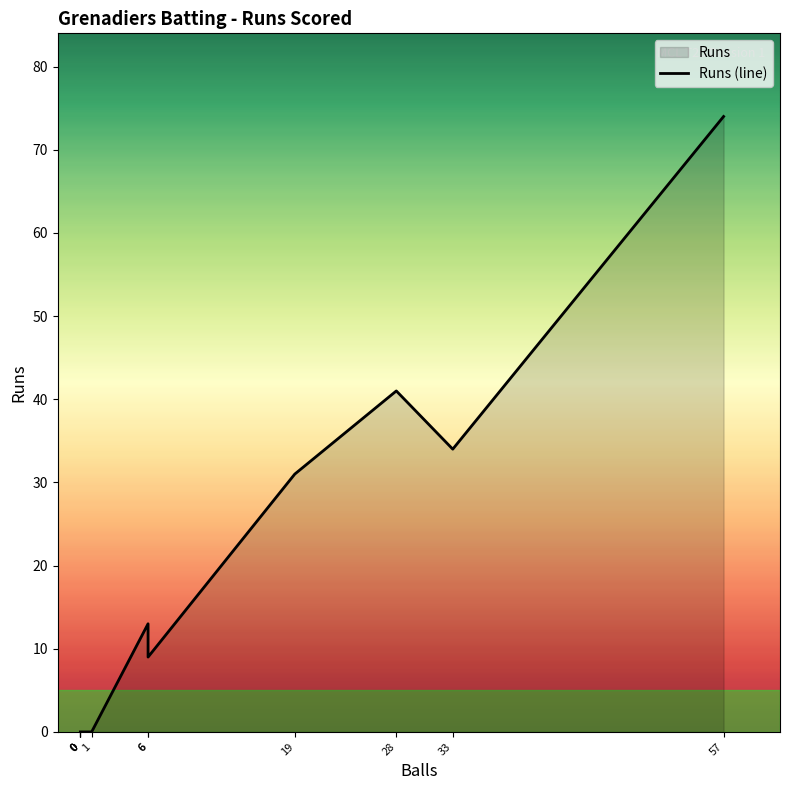

List the labels in order of value, smallest first.

0, 0, 0, 0, 1, 6, 6, 19, 33, 28, 57